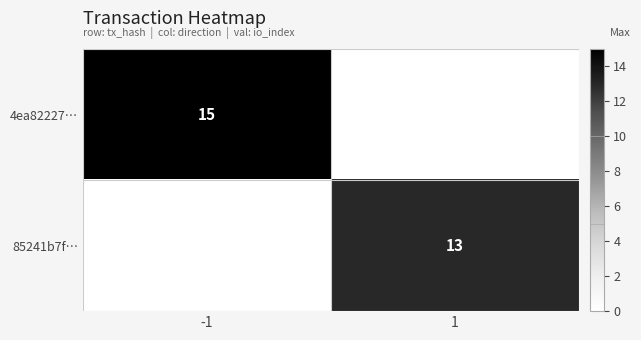

Is it true that 85241b7f… equals 13 at 1?

True